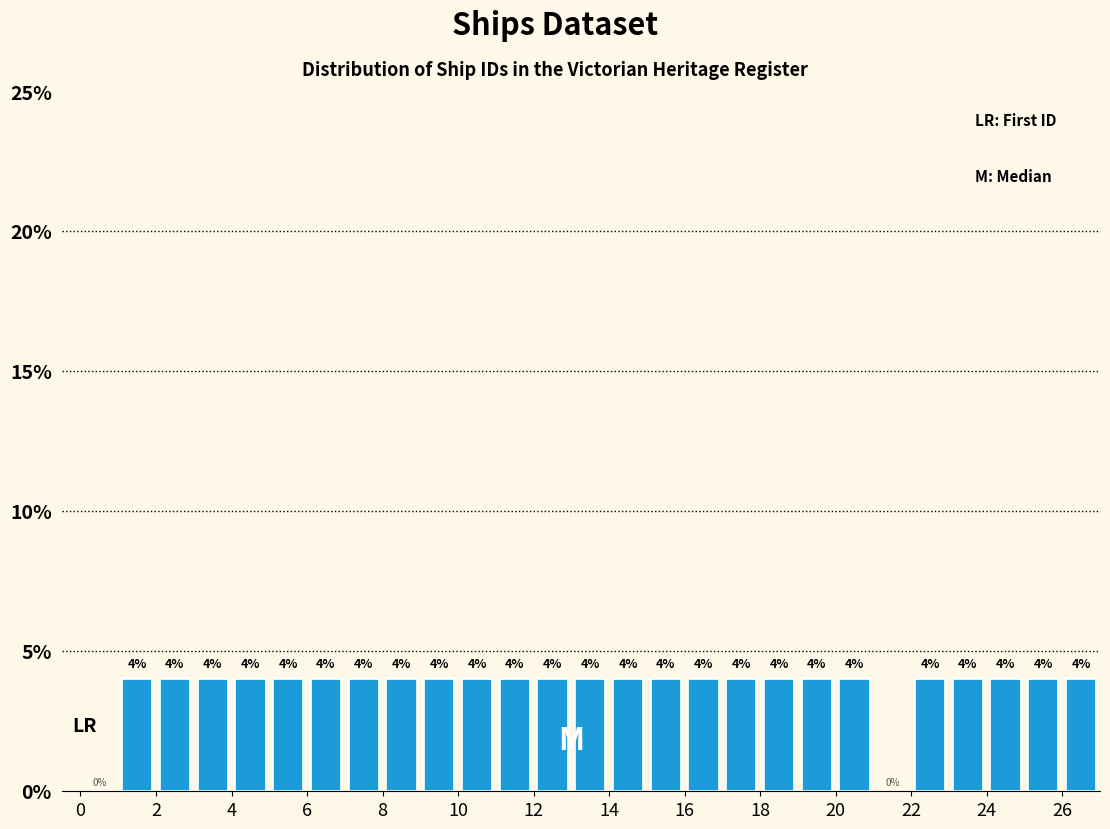

How tall is the bar that spans 8 to 9 on the x-axis?

4